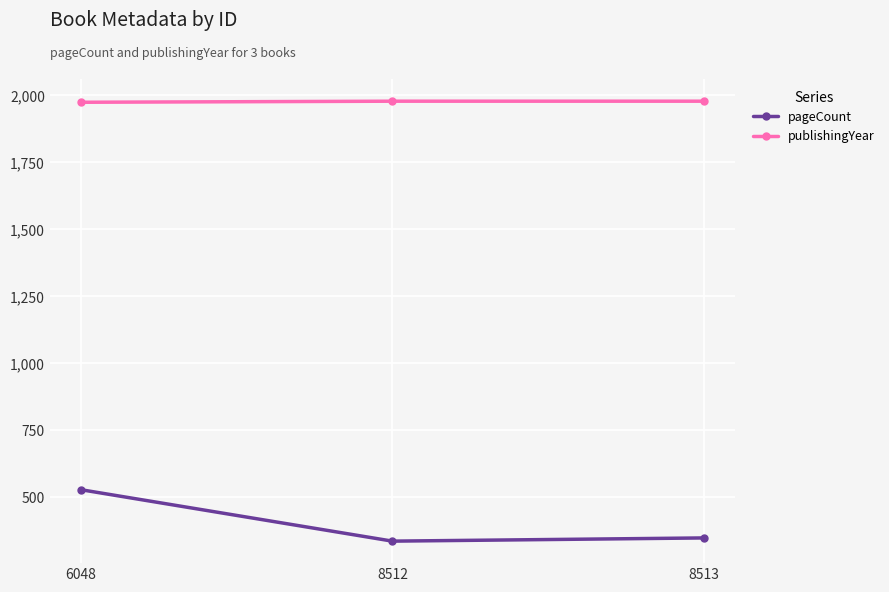

How many series are shown in this chart?

2